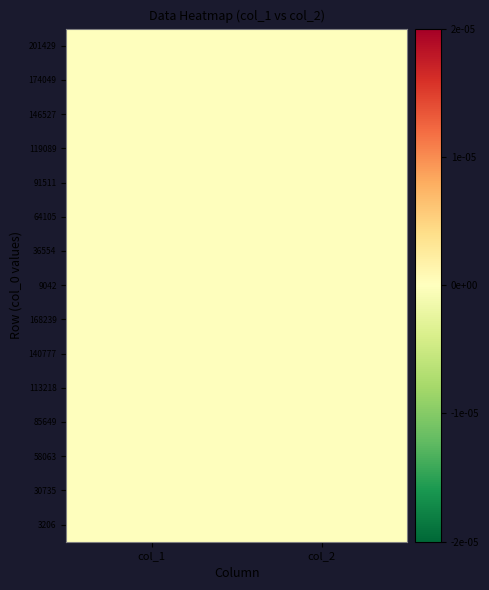

Reading left to right, transcribe all the data shown in this chart.

201429: col_1=-0.0	col_2=-0.0
174049: col_1=-0.0	col_2=-0.0
146527: col_1=0.0	col_2=0.0
119089: col_1=-0.0	col_2=-0.0
91511: col_1=0.0	col_2=0.0
64105: col_1=-0.0	col_2=-0.0
36554: col_1=0.0	col_2=0.0
9042: col_1=0.0	col_2=0.0
168239: col_1=-0.0	col_2=-0.0
140777: col_1=-0.0	col_2=-0.0
113218: col_1=0.0	col_2=0.0
85649: col_1=0.0	col_2=0.0
58063: col_1=0.0	col_2=0.0
30735: col_1=-0.0	col_2=-0.0
3206: col_1=0.0	col_2=0.0